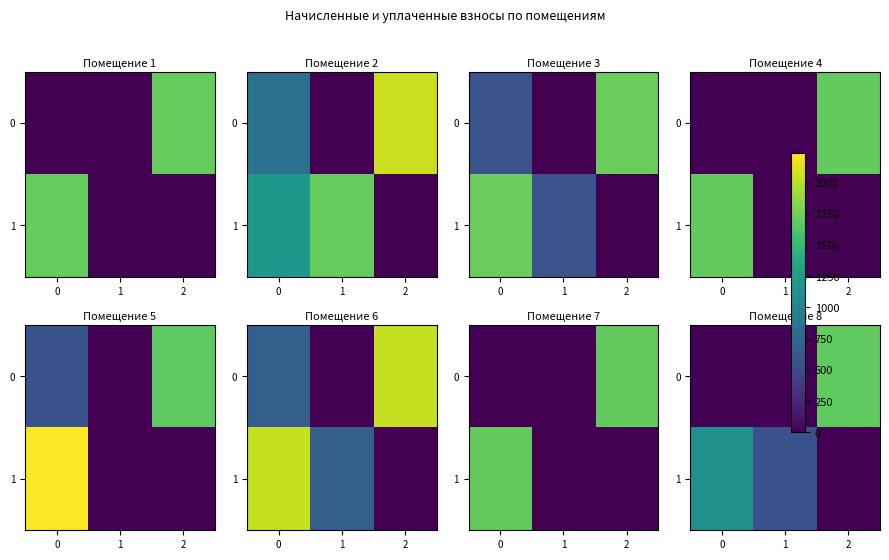

True or false: 0 has a value of 1686.4 at 2.

True